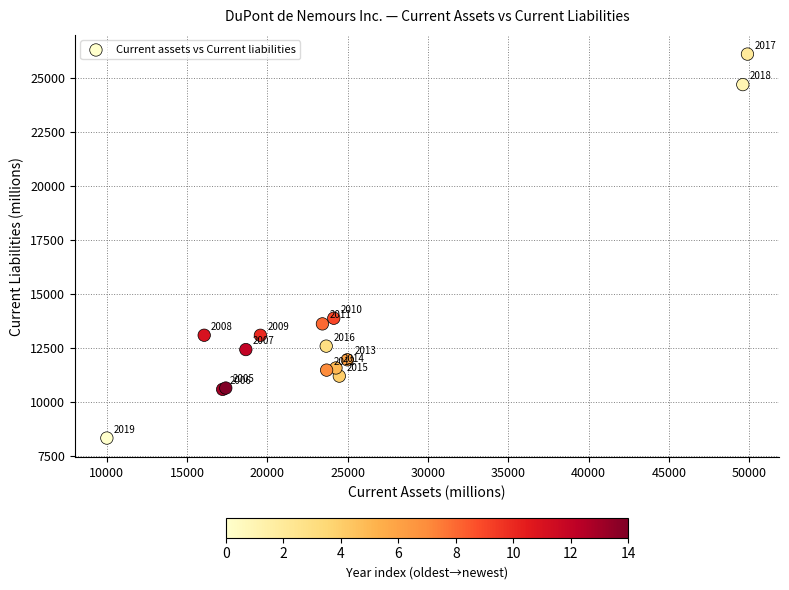

What Y value in the scatter plot is closest to 17237?

13896